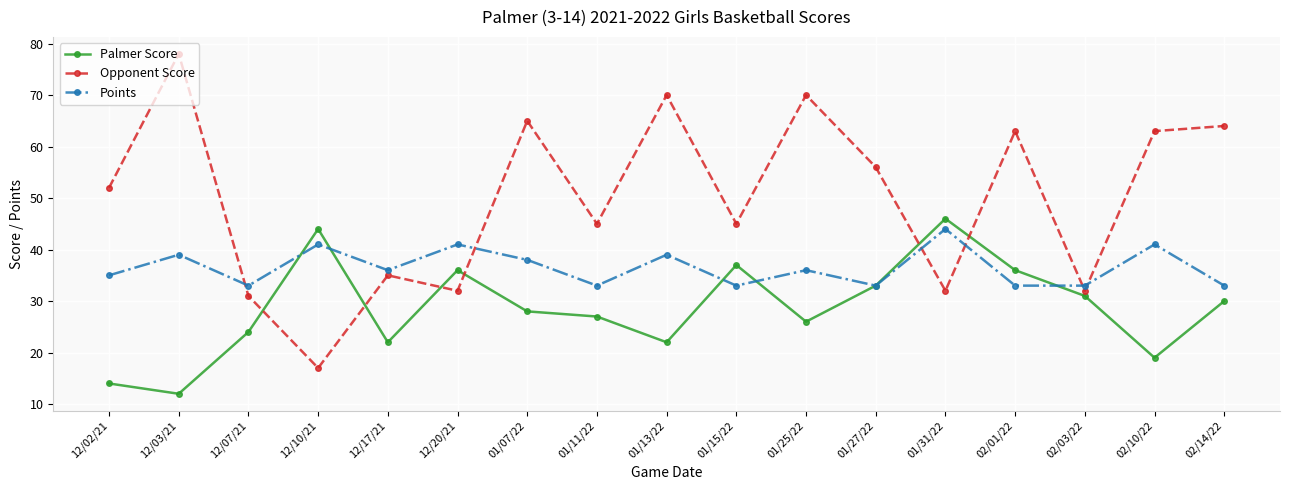

Which category has the highest value across all series?

12/03/21